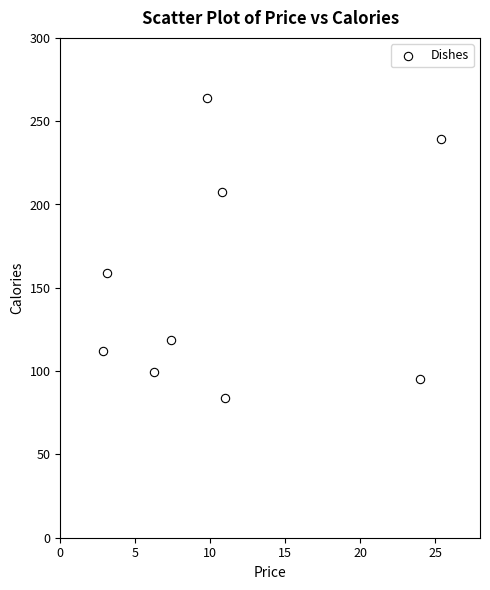

What Y value in the scatter plot is closest to 173?

159.0